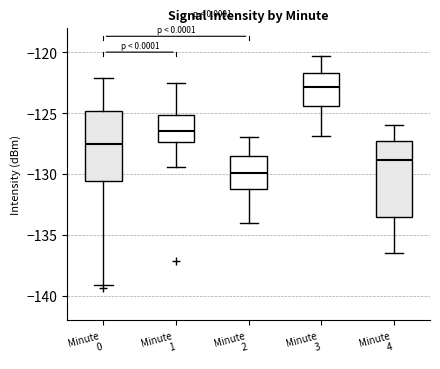

Where is the upper edge of the box for Minute 2 on the y-axis? The values are not printed on the chart, so give them approximately, as read against the axis.

-128.5